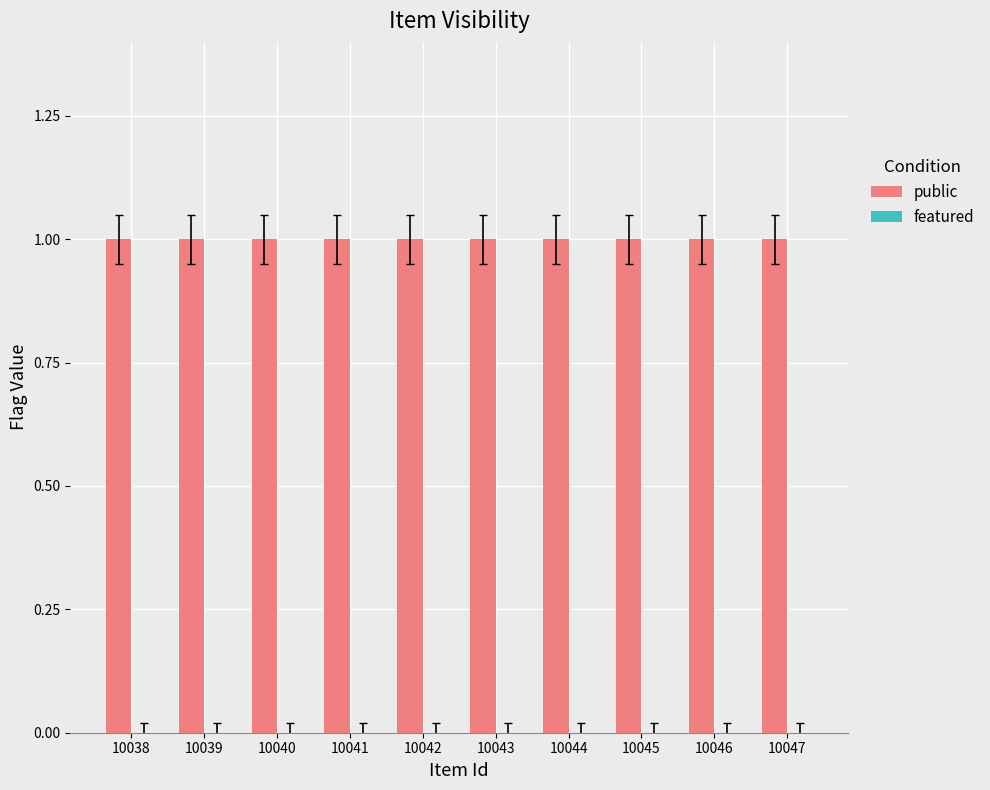

Reading right to left, transcribe all the data shown in this chart.

public: 1	1	1	1	1	1	1	1	1	1
featured: 0	0	0	0	0	0	0	0	0	0